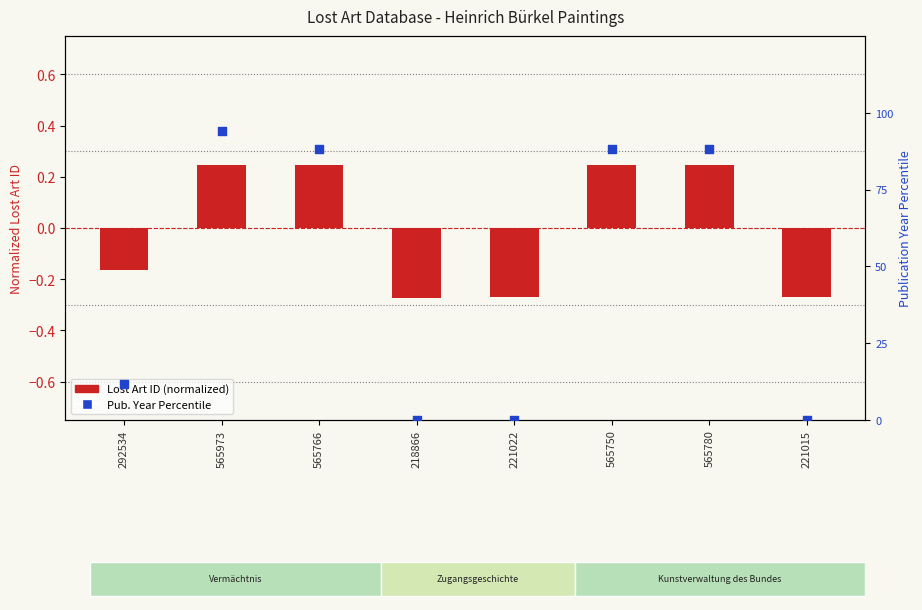

Which has a higher value, 221022 or 221015?

221022